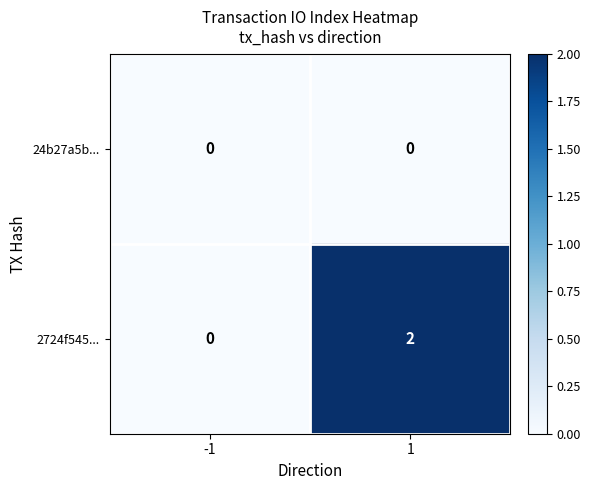

Rank the series by their average value, from lowest to highest.

24b27a5b..., 2724f545...